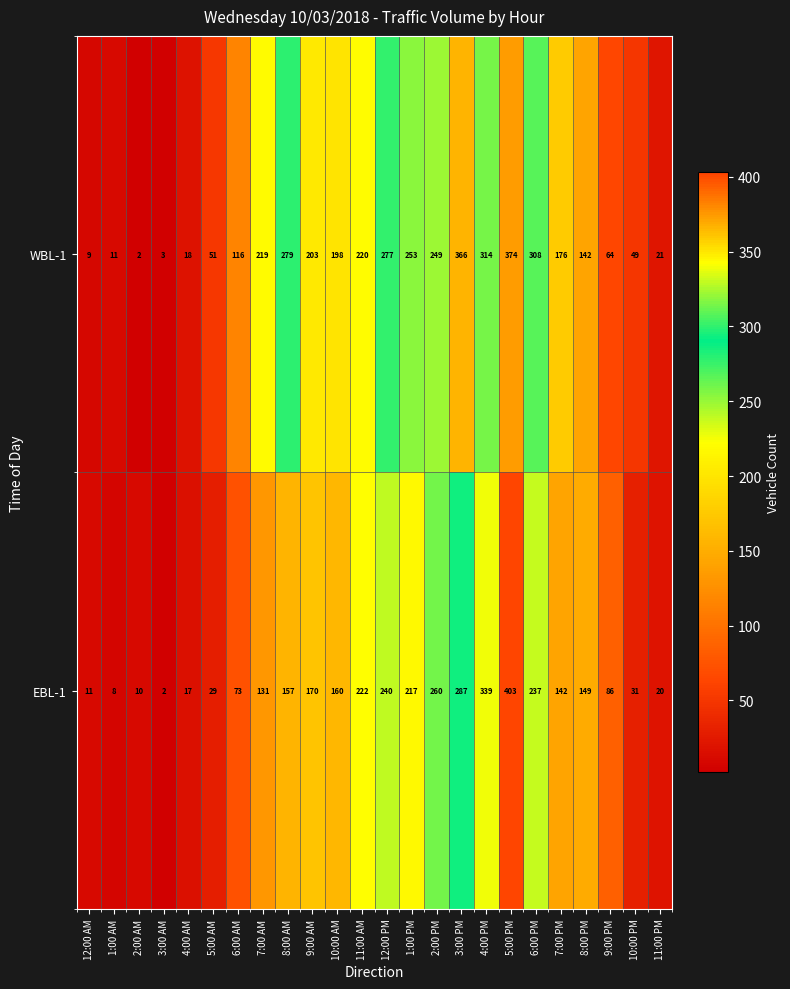

True or false: WBL-1 has a value of 279 at 8:00 AM.

True